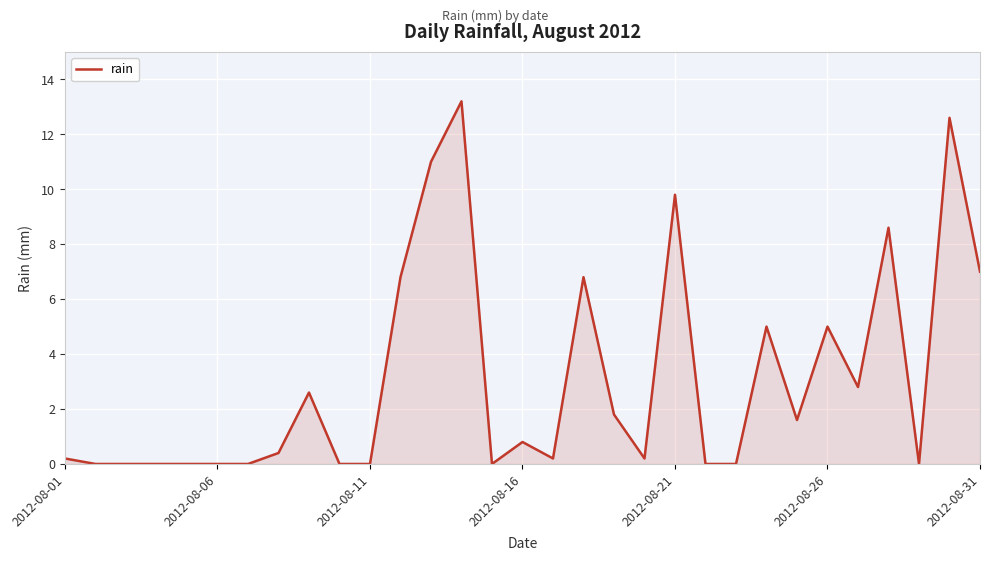

What is the maximum value shown in the chart?

13.2